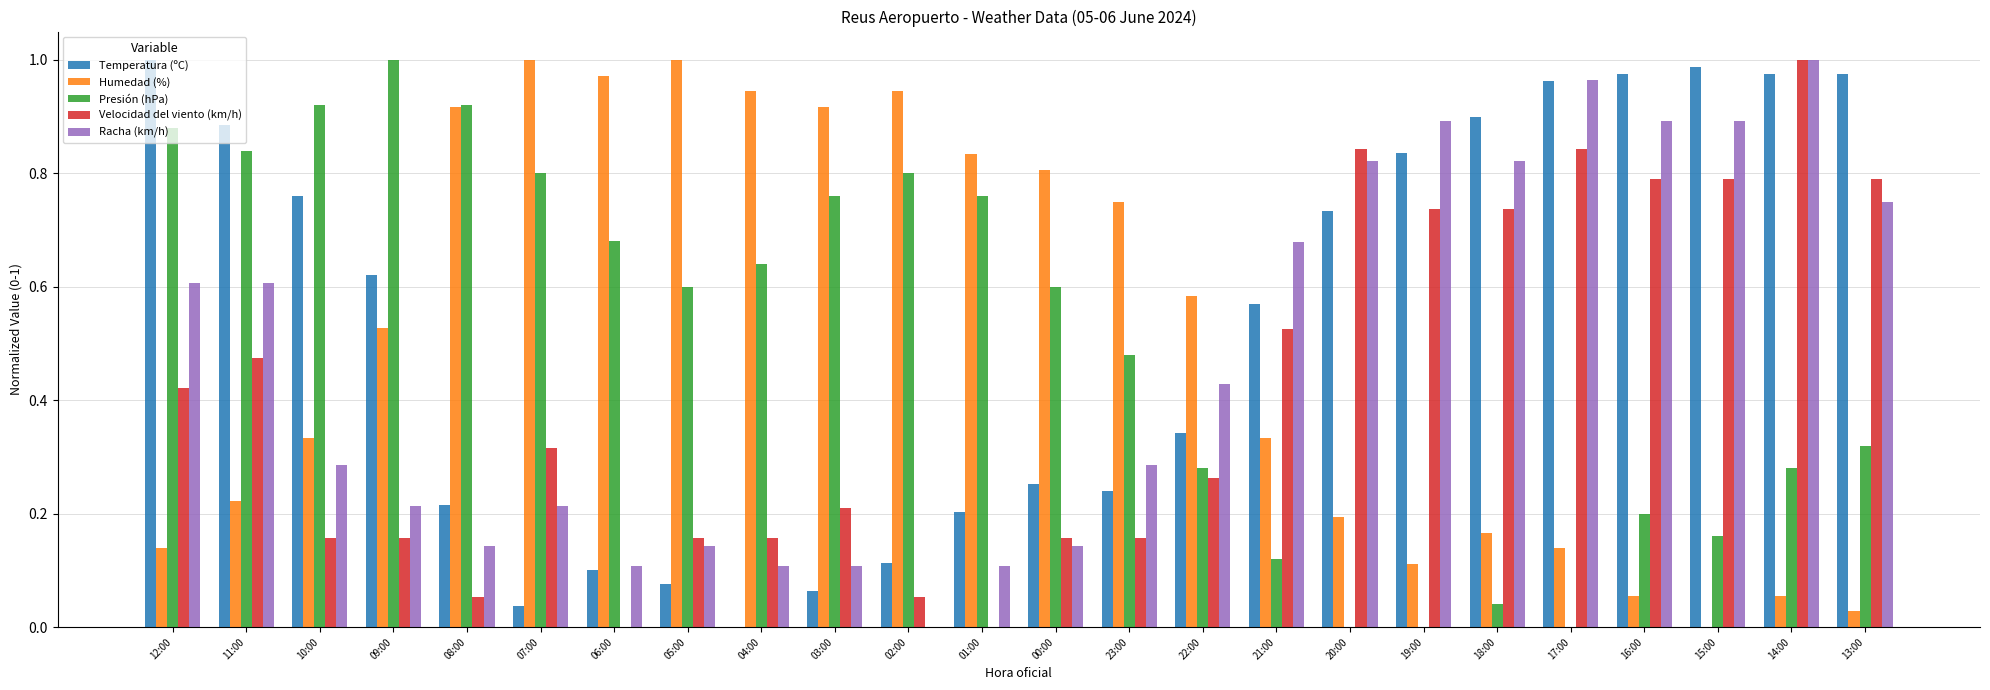

The Velocidad del viento (km/h) series shows 1.0 at 14:00. True or false?

True